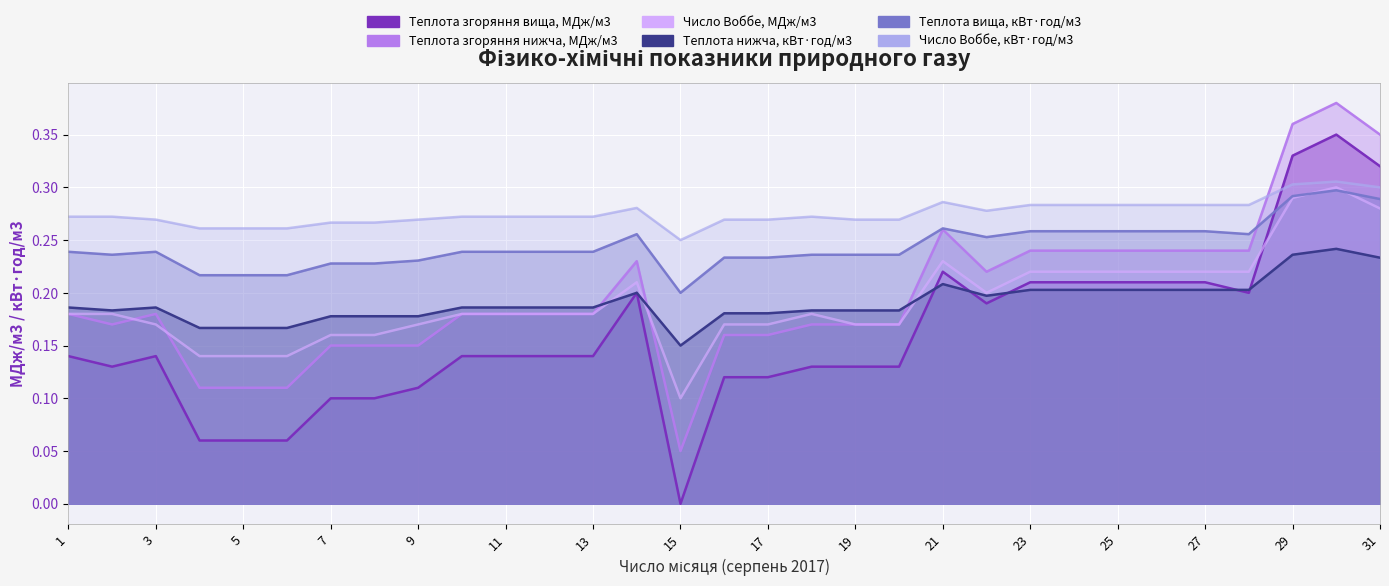

What is the total value across all series at 24?

1.4